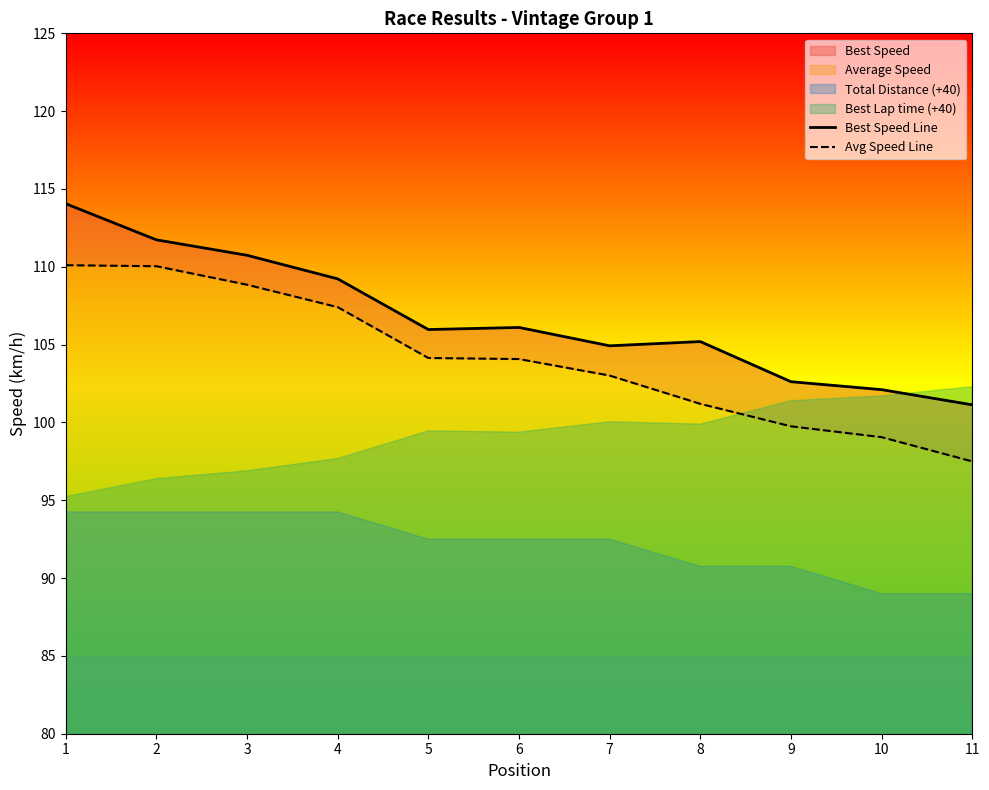

What is the value of the Best Speed Line point at the 4th from the left?

109.2